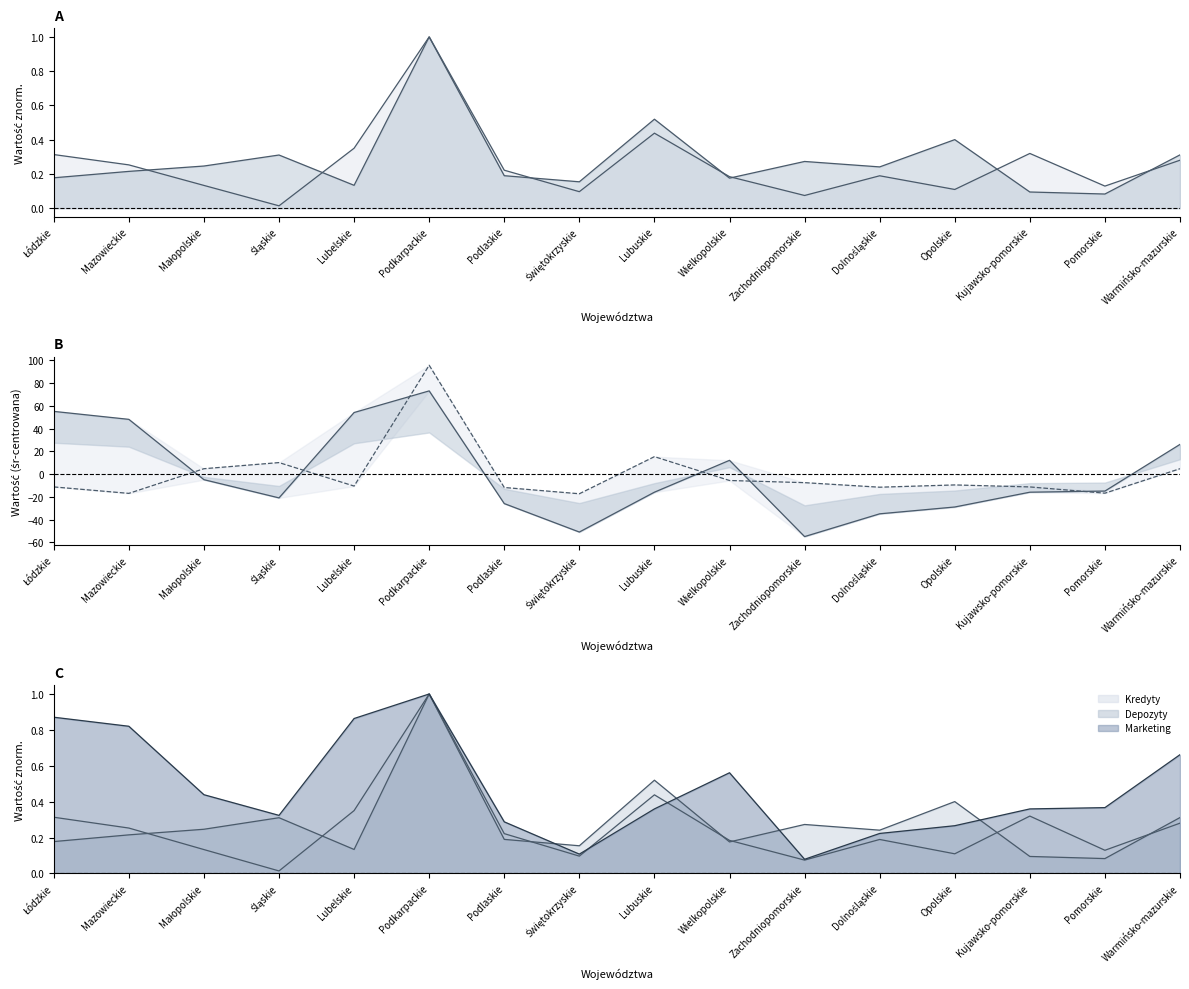

In Depozyty, how many points are higher than both neighbors (excluding endpoints)?

5